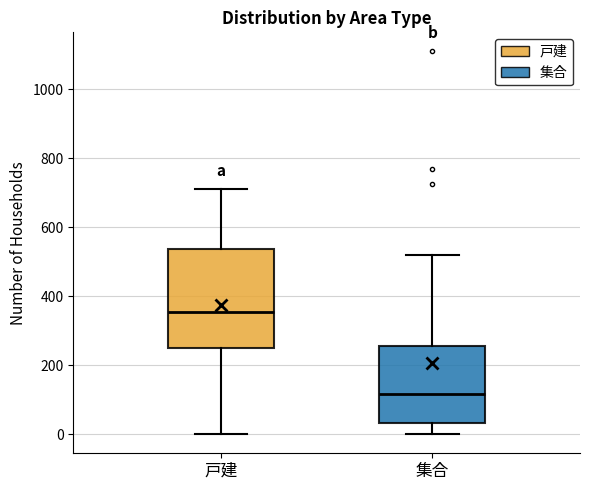

Comparing the boxes themselves (not the whiskers), which one is the tallest?

戸建